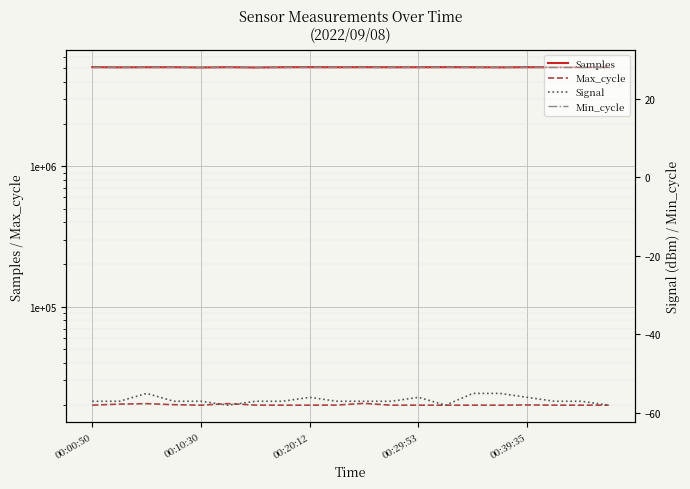

How many lines are shown in the chart?

4